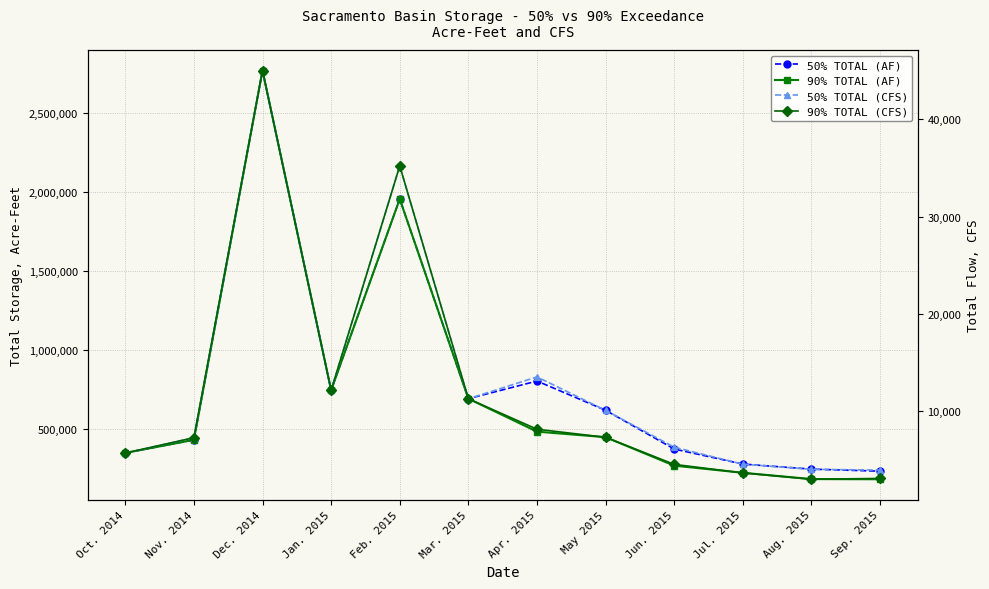

At which category is the sum across all series the highest?

Dec. 2014